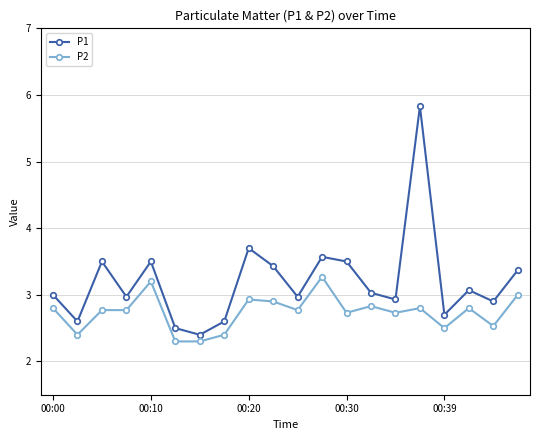

What is the value of the P2 point at the 8th from the left?

2.4